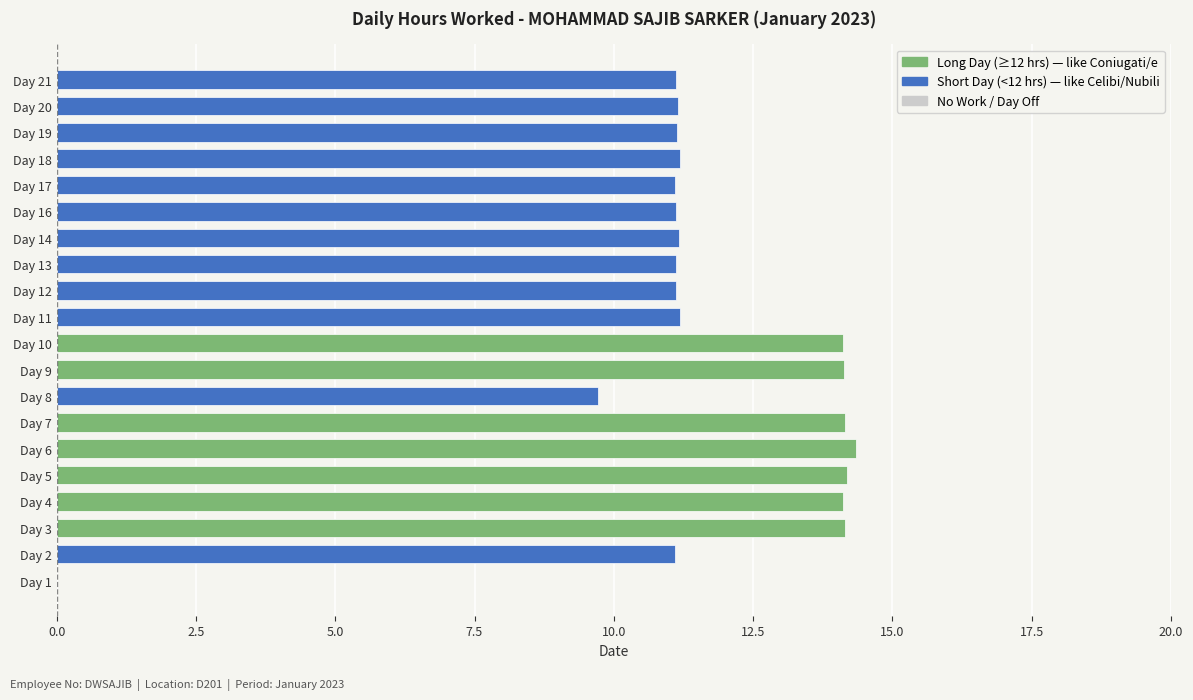

How many values are above zero?

19